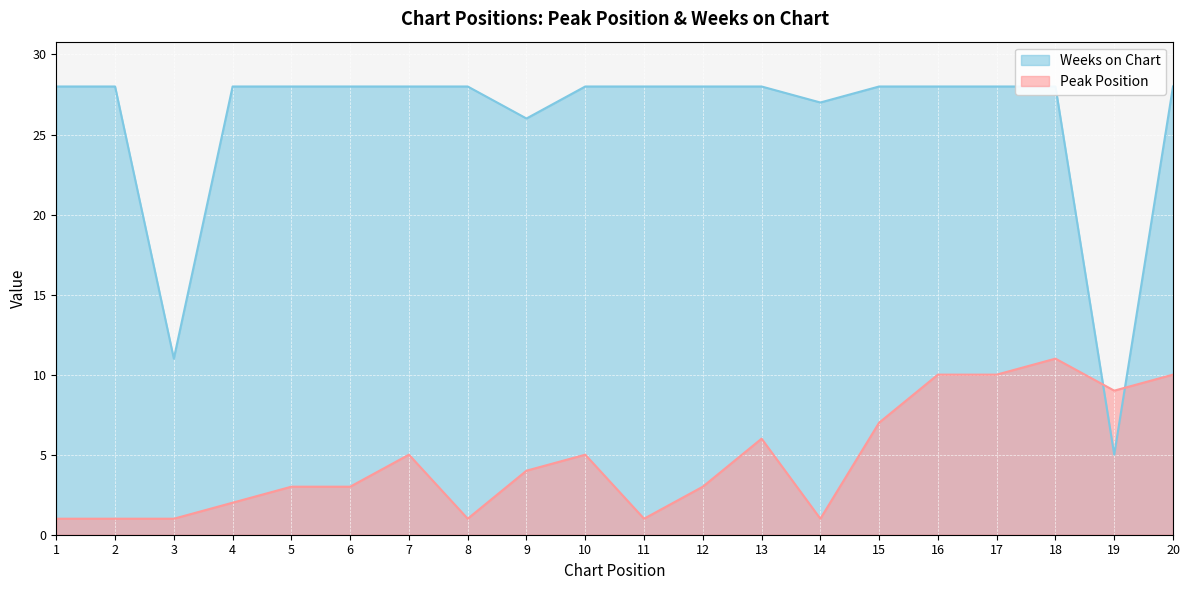

Which series has the largest total across all categories?

Weeks on Chart